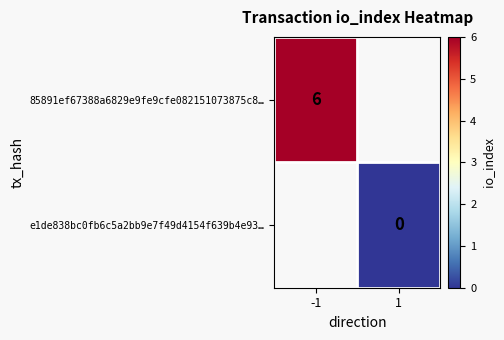

True or false: 85891ef67388a6829e9fe9cfe082151073875c8… has a value of 9 at -1.

False